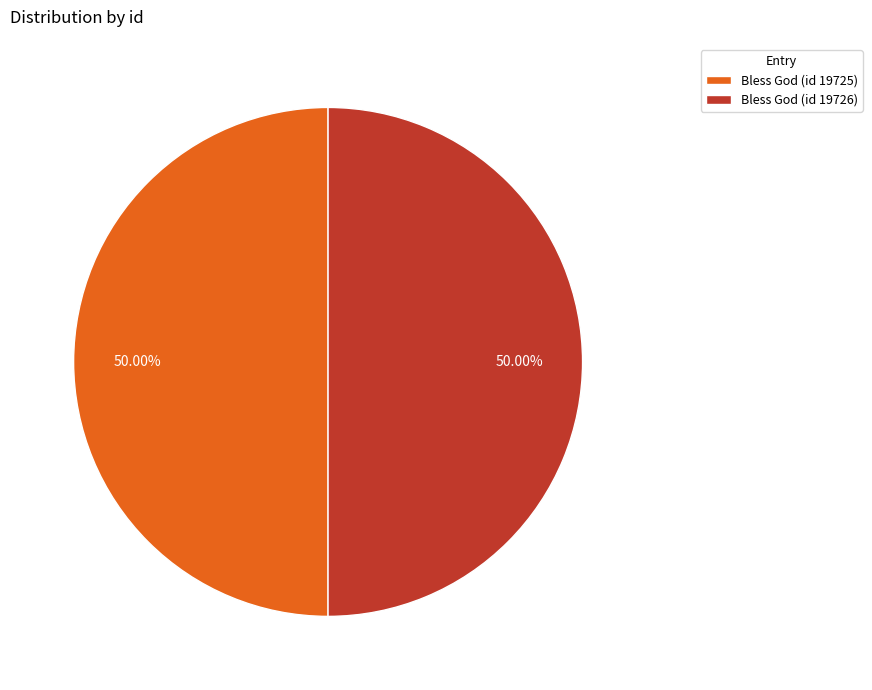

Approximately how many times larger is the value at Bless God (id 19726) compared to Bless God (id 19725)?

1.0